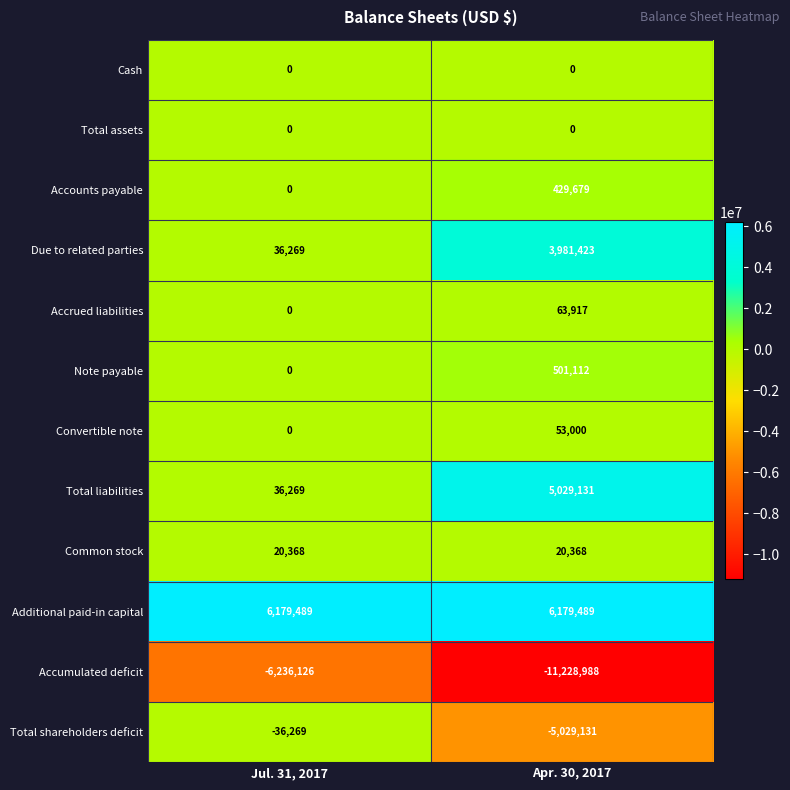

Which series has the largest total across all categories?

Additional paid-in capital